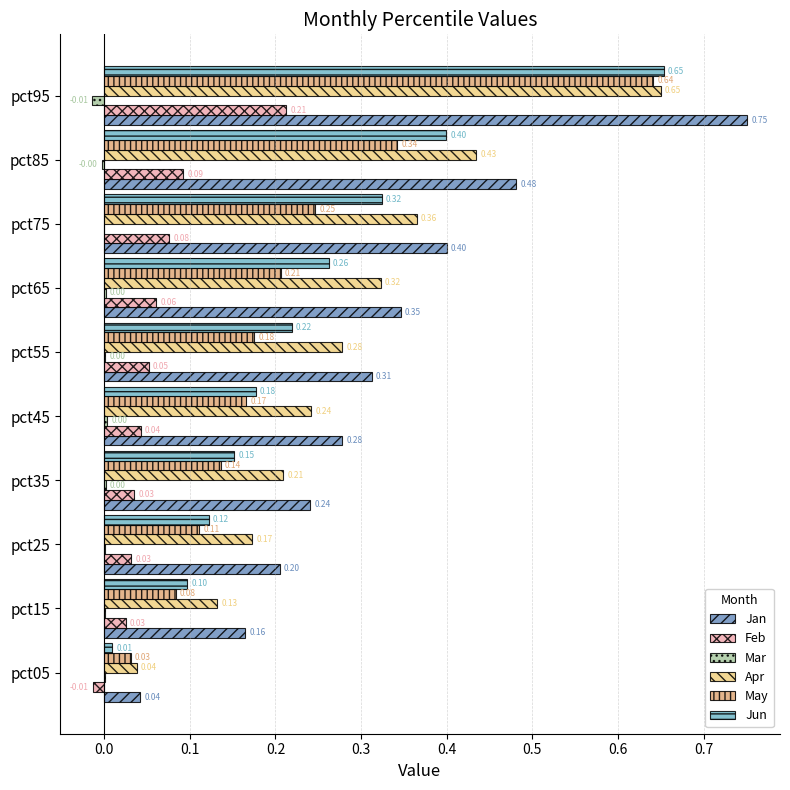

At which category is the sum across all series the highest?

pct95